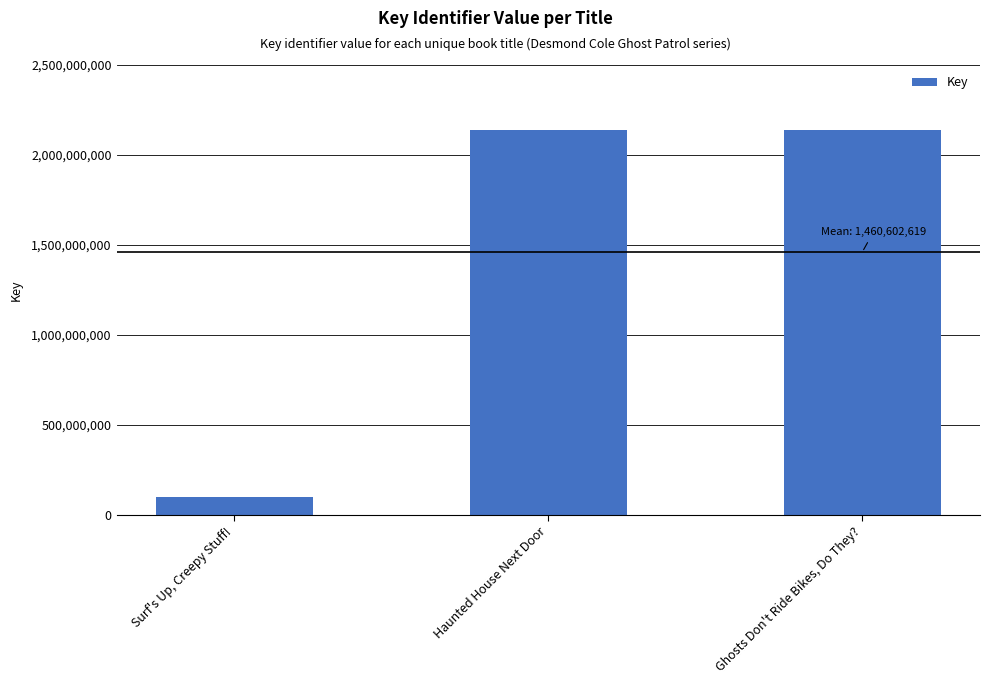

What is the smallest value displayed?

100218996